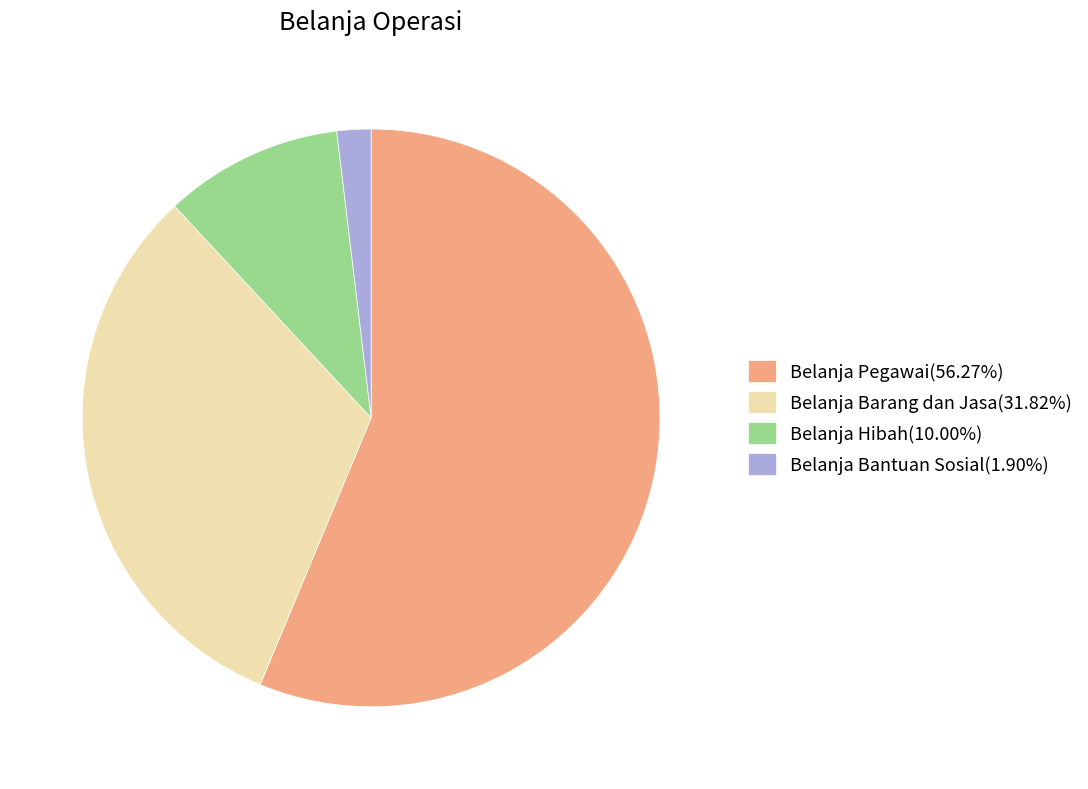

Is it true that Belanja Barang dan Jasa is 43% of the pie?

False